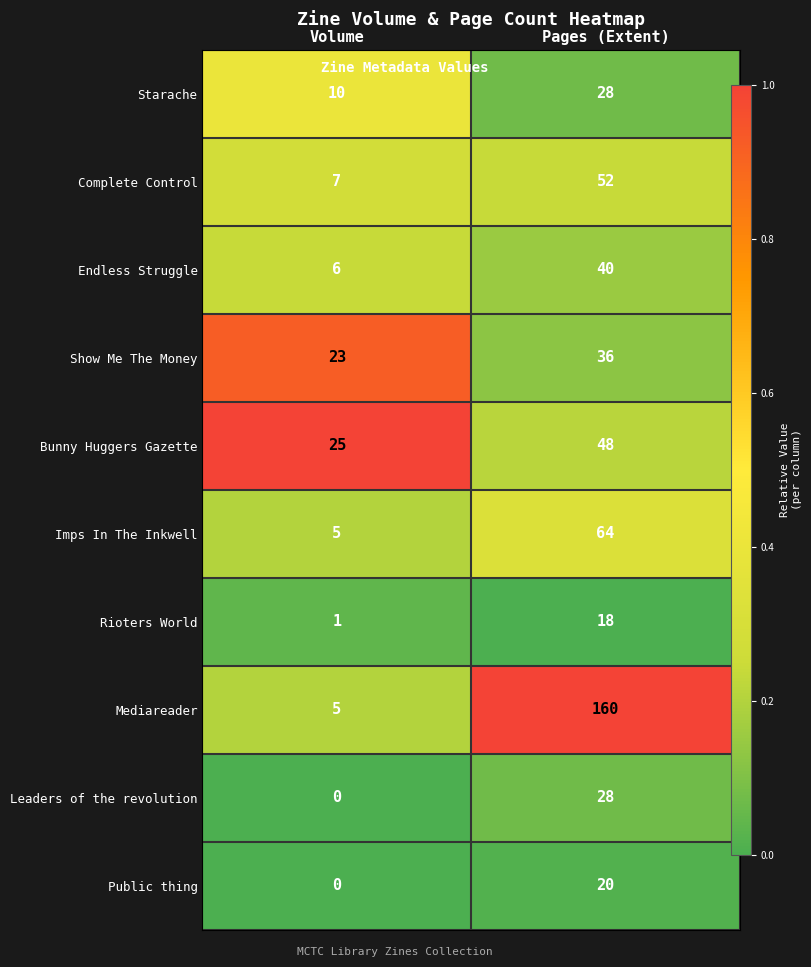

Is the value of Show Me The Money at Volume greater than the value of Bunny Huggers Gazette at Volume?

No